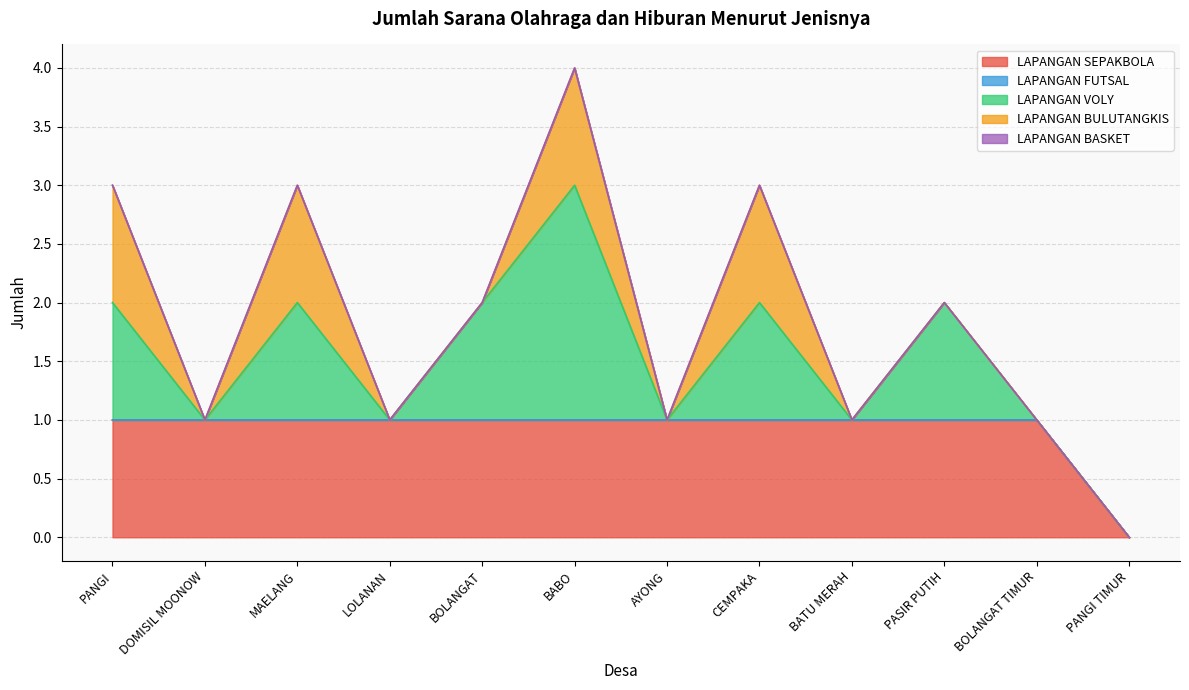

Reading left to right, list all the values displayed in this chart.

LAPANGAN SEPAKBOLA: PANGI=1	DOMISIL MOONOW=1	MAELANG=1	LOLANAN=1	BOLANGAT=1	BABO=1	AYONG=1	CEMPAKA=1	BATU MERAH=1	PASIR PUTIH=1	BOLANGAT TIMUR=1	PANGI TIMUR=0
LAPANGAN FUTSAL: PANGI=0	DOMISIL MOONOW=0	MAELANG=0	LOLANAN=0	BOLANGAT=0	BABO=0	AYONG=0	CEMPAKA=0	BATU MERAH=0	PASIR PUTIH=0	BOLANGAT TIMUR=0	PANGI TIMUR=0
LAPANGAN VOLY: PANGI=1	DOMISIL MOONOW=0	MAELANG=1	LOLANAN=0	BOLANGAT=1	BABO=2	AYONG=0	CEMPAKA=1	BATU MERAH=0	PASIR PUTIH=1	BOLANGAT TIMUR=0	PANGI TIMUR=0
LAPANGAN BULUTANGKIS: PANGI=1	DOMISIL MOONOW=0	MAELANG=1	LOLANAN=0	BOLANGAT=0	BABO=1	AYONG=0	CEMPAKA=1	BATU MERAH=0	PASIR PUTIH=0	BOLANGAT TIMUR=0	PANGI TIMUR=0
LAPANGAN BASKET: PANGI=0	DOMISIL MOONOW=0	MAELANG=0	LOLANAN=0	BOLANGAT=0	BABO=0	AYONG=0	CEMPAKA=0	BATU MERAH=0	PASIR PUTIH=0	BOLANGAT TIMUR=0	PANGI TIMUR=0